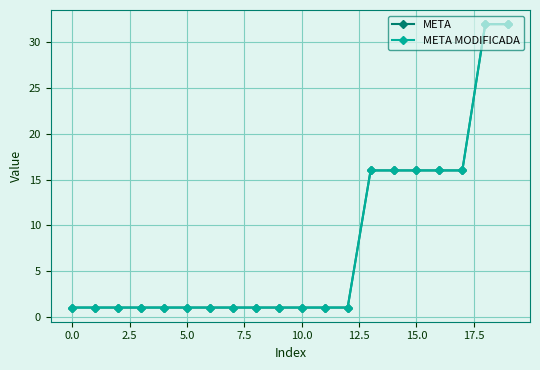

What is the value of the META point at the 5th from the left?

1